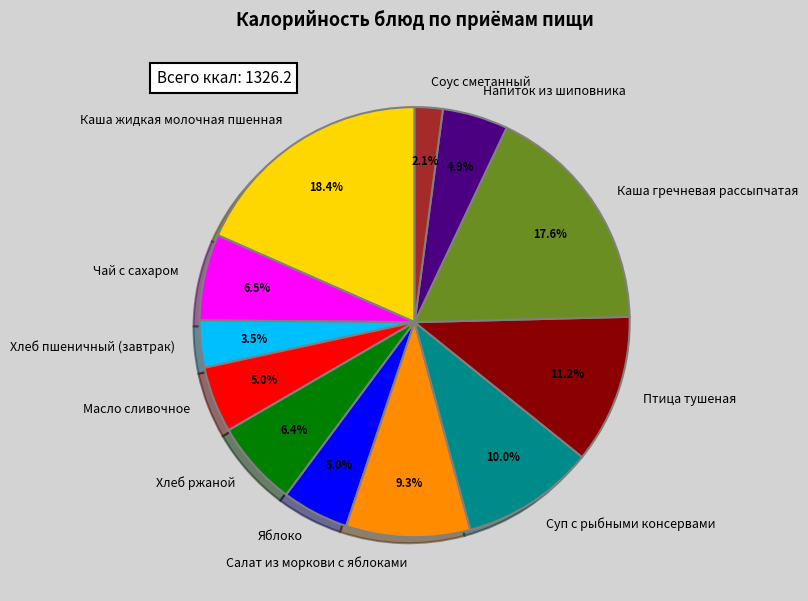

What portion of the pie excludes Масло сливочное?

95.0%